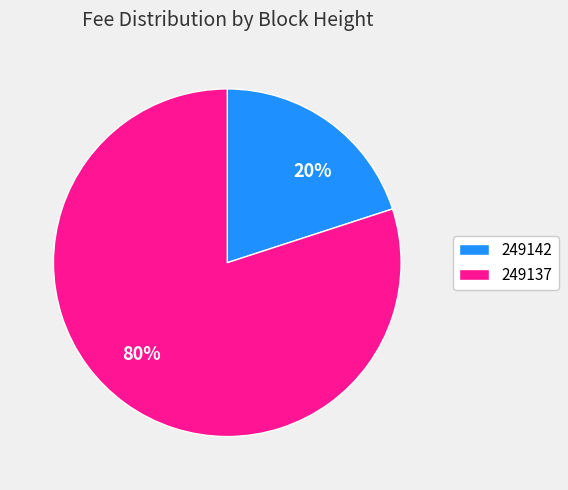

Is the sum of 249142 and 249137 greater than half?

Yes